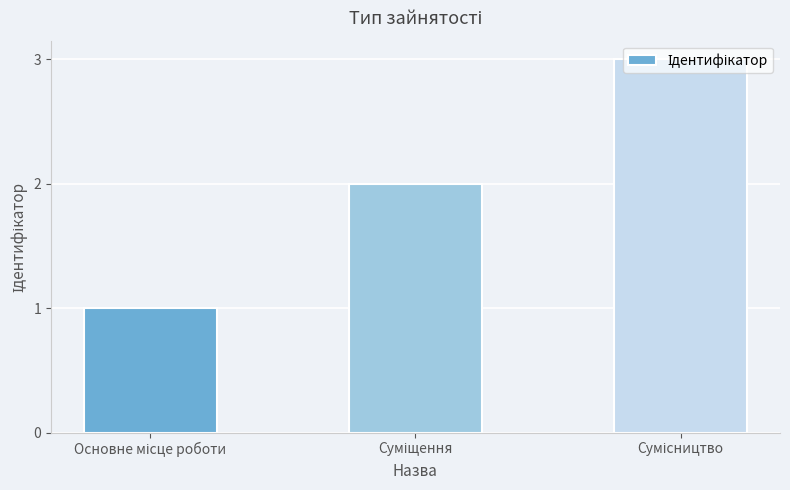

What is the sum of all values?

6